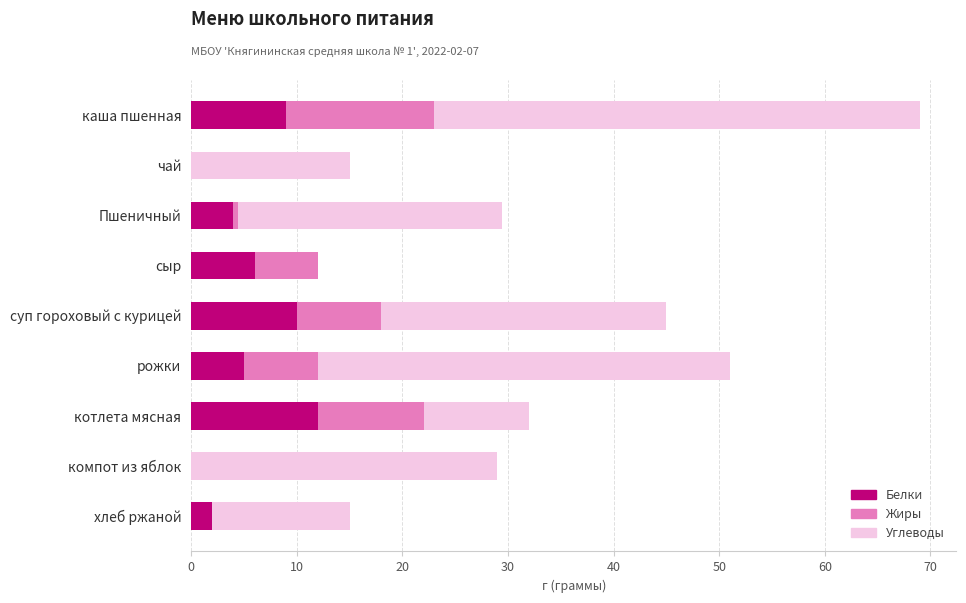

What is the highest value of the Белки series?

12.0